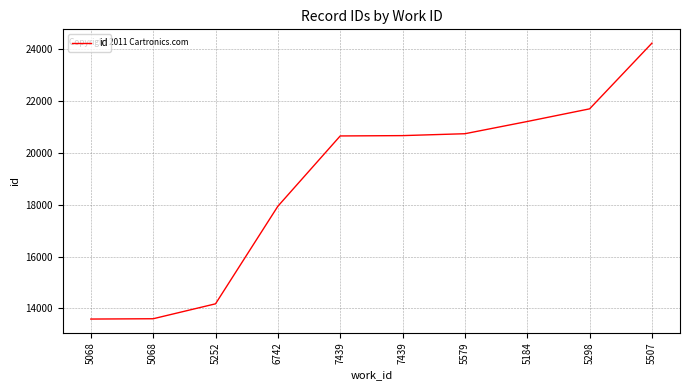

Is this an area chart (filled region under the line)?

No